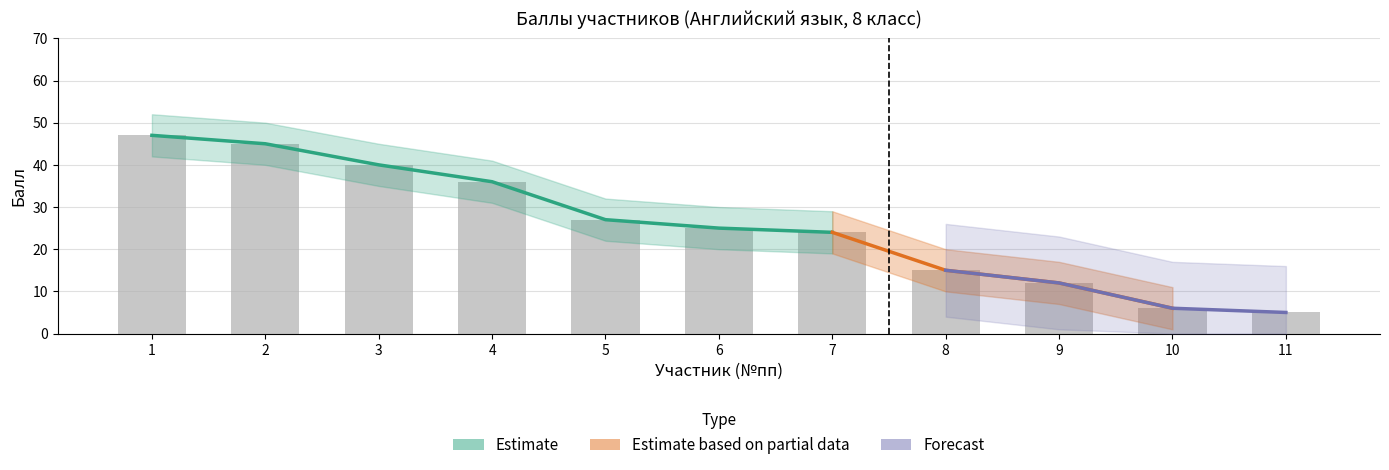

What is the change in value from 1 to 11?

-42